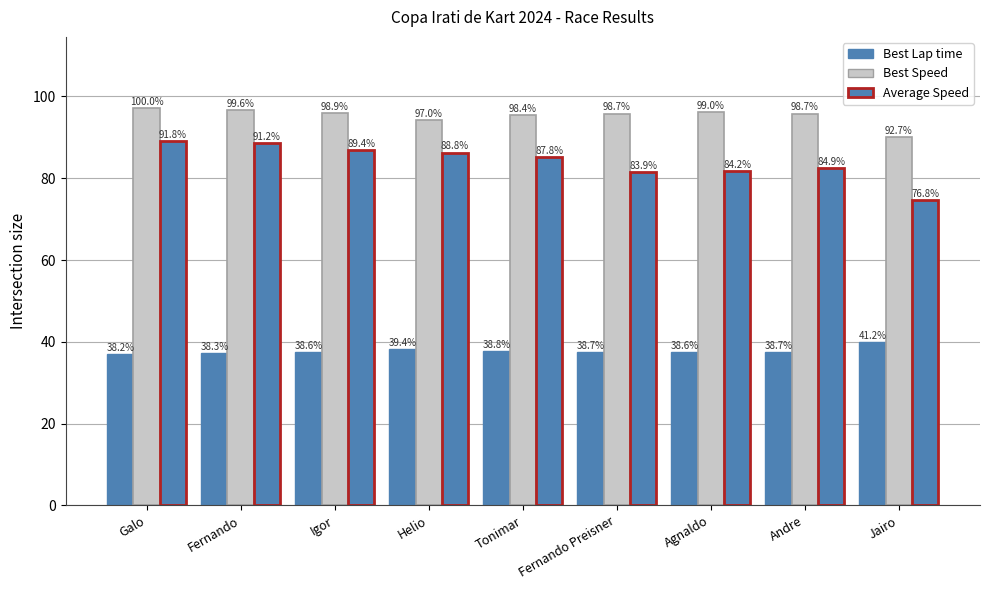

At how many categories does at least one series exceed 67?

9